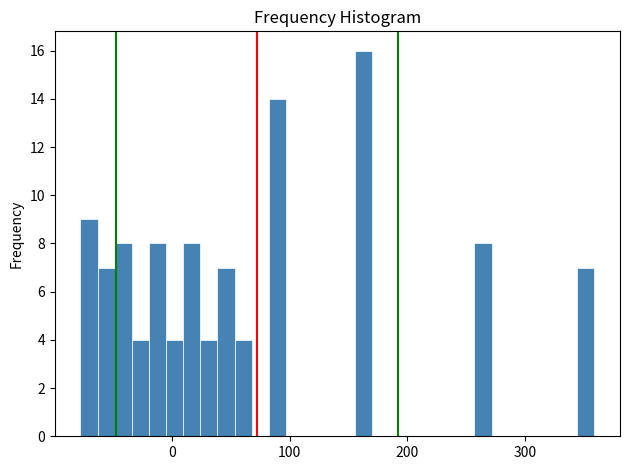

Around what value on the x-axis is the tallest bar? Give the approximate position of its centre, as read against the axis.

160